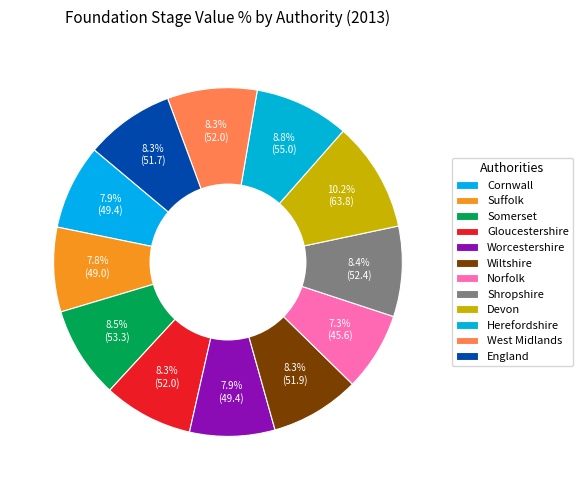

To the nearest percent, what percentage of the pie is Somerset?

9%